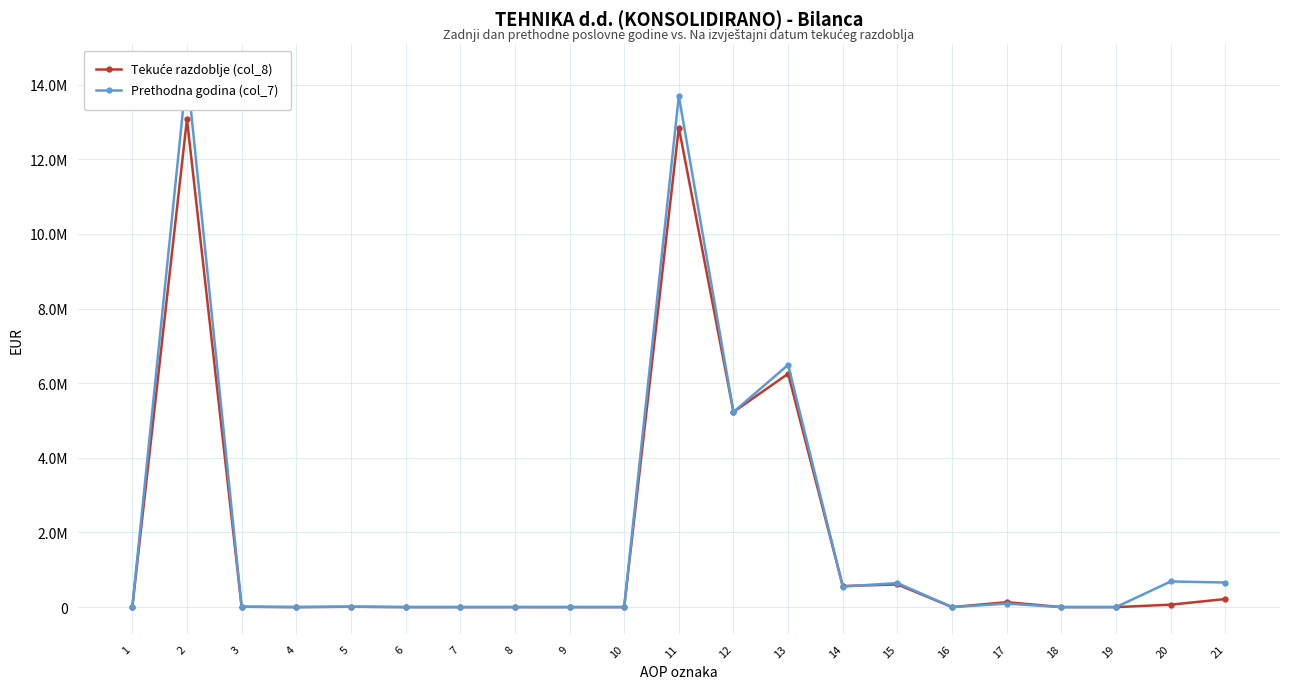

What are all the series names shown in the legend?

Tekuće razdoblje (col_8), Prethodna godina (col_7)